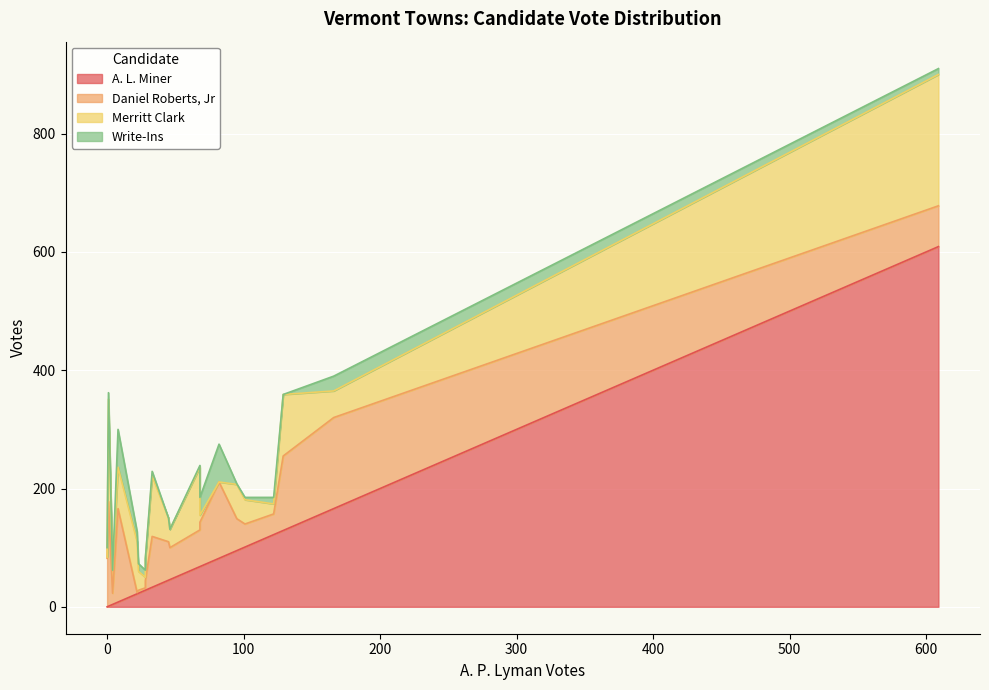

How many values in the Daniel Roberts, Jr series are below 65?

10